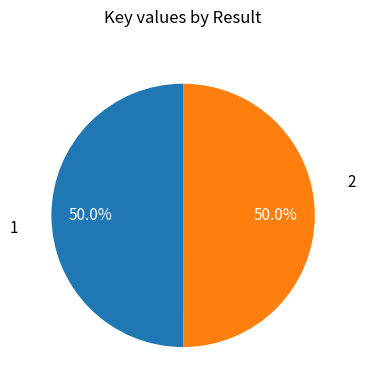

How much of the chart is everything except 2?

50.0%